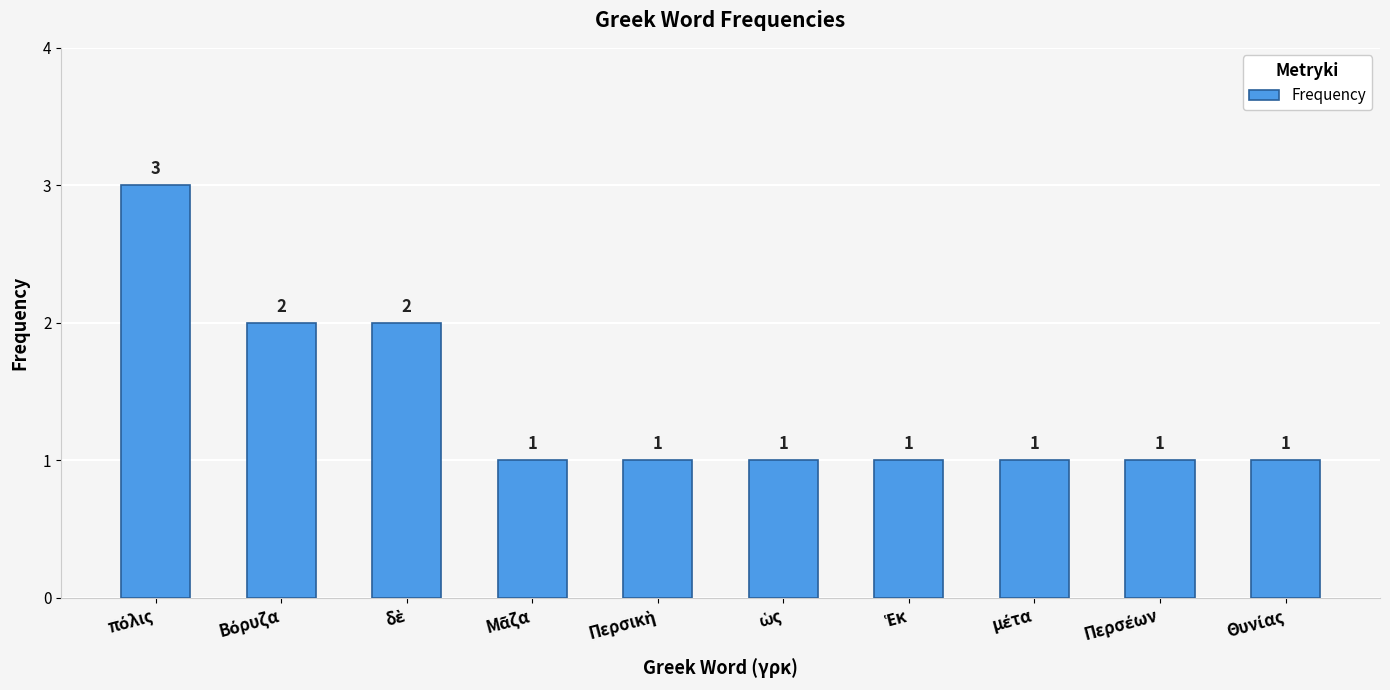

Reading left to right, extract all data points from this chart.

3	2	2	1	1	1	1	1	1	1